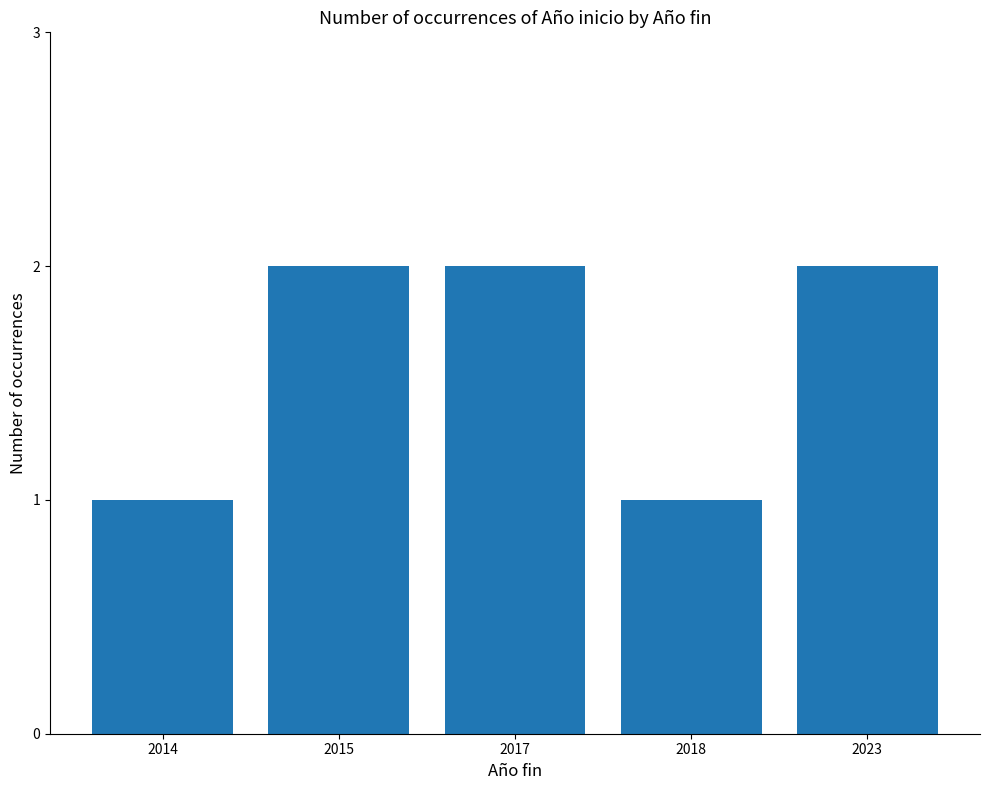

What is the change in value from 2014 to 2015?

+1